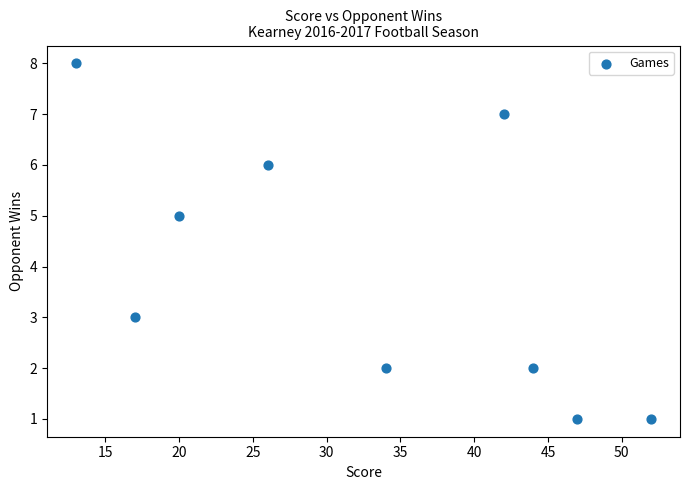

What is the range of X values (max minus min)?

39